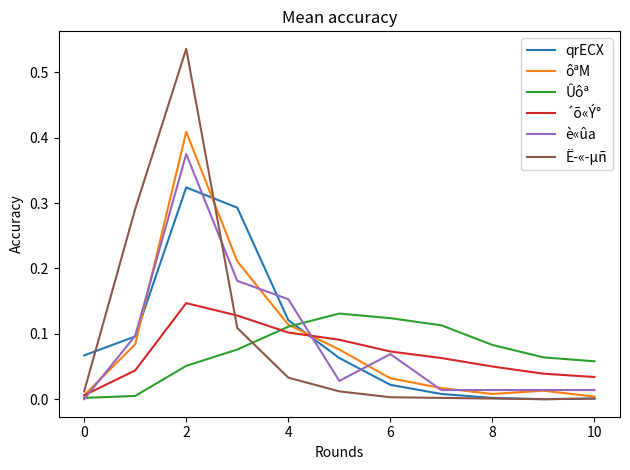

After their last crossing, which series has the higher values: qrECX or Ûôª?

Ûôª